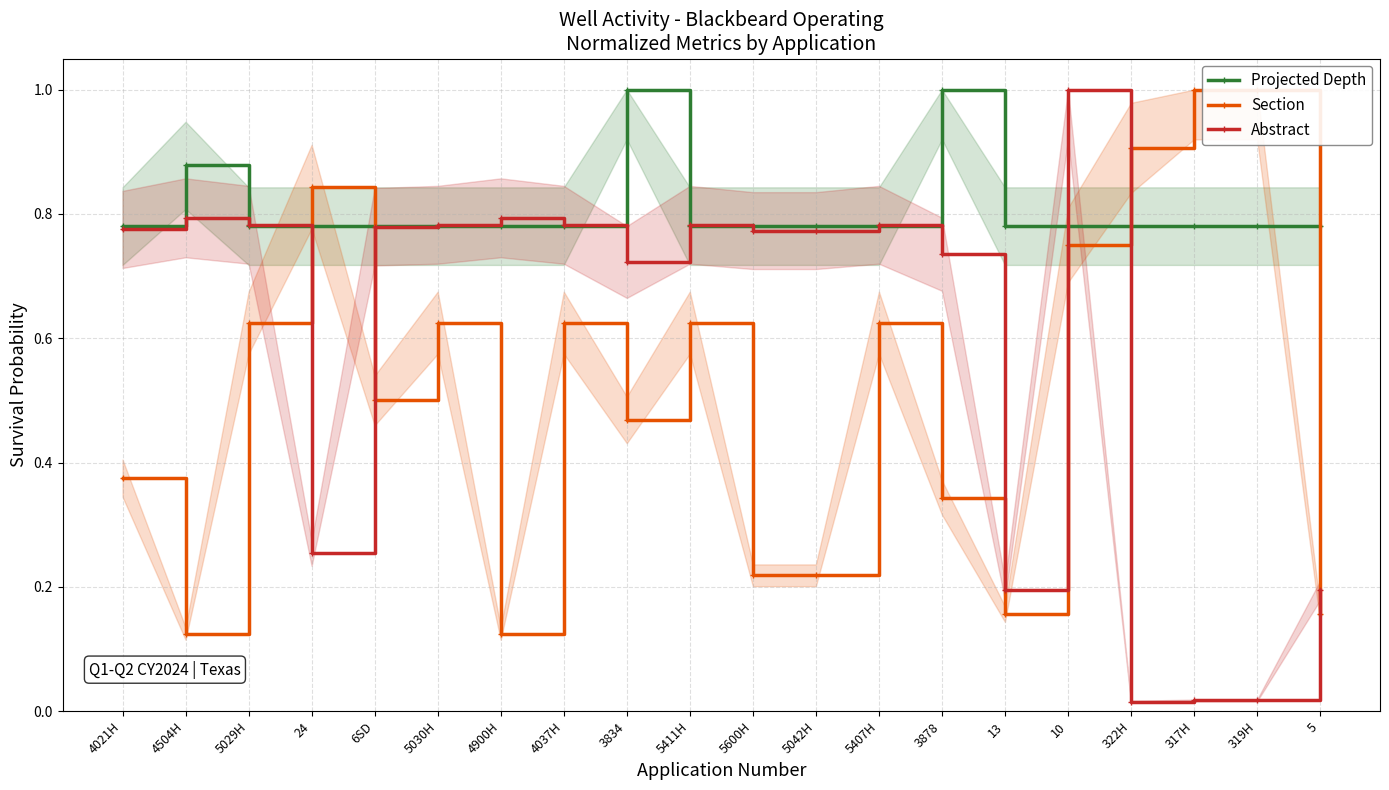

How many distinct data groups are displayed?

3